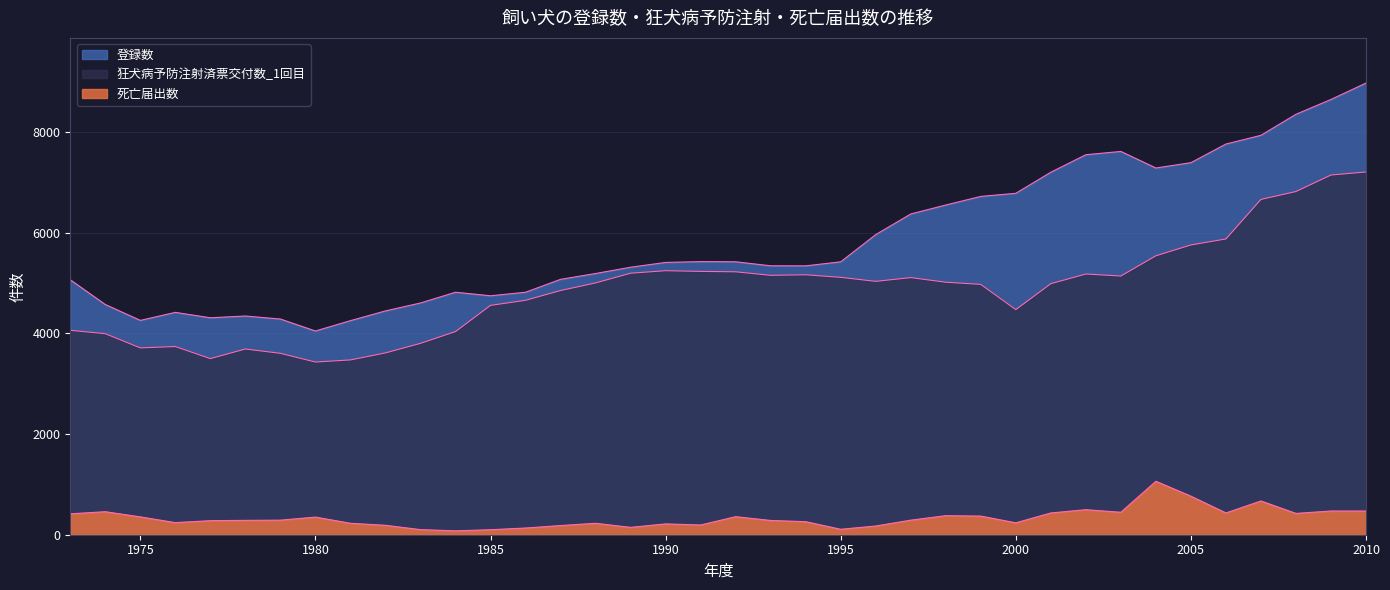

At which category is the sum across all series the highest?

2010